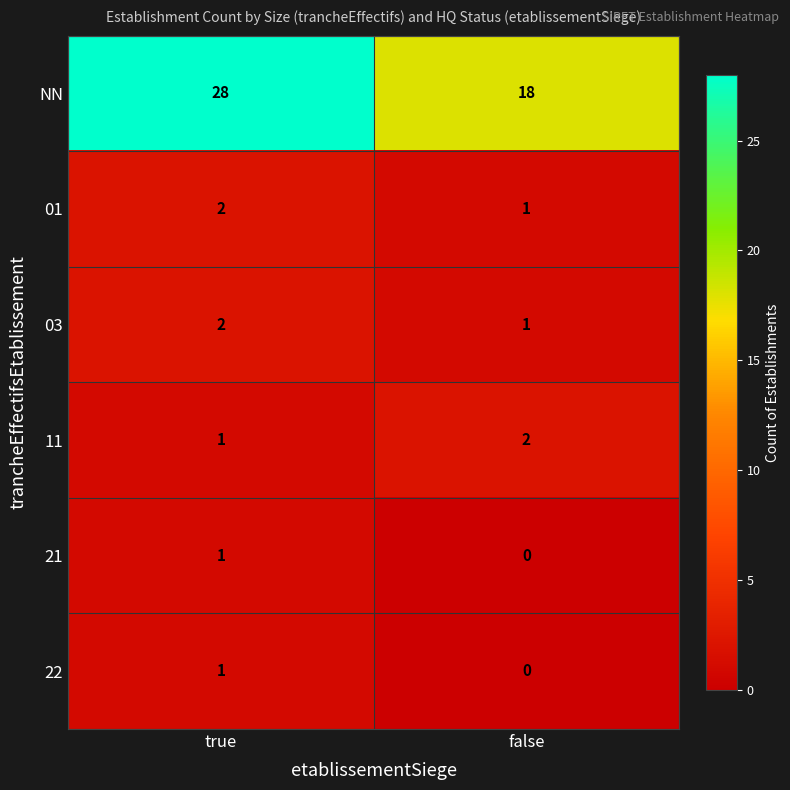

Where is 11 nearest to the value 1?

true